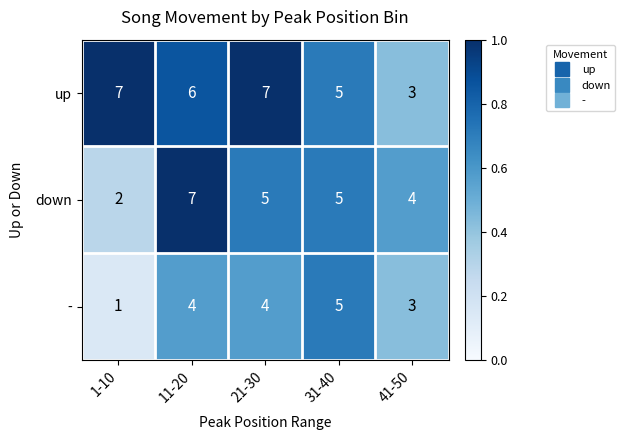

Rank the series by their average value, from lowest to highest.

-, down, up